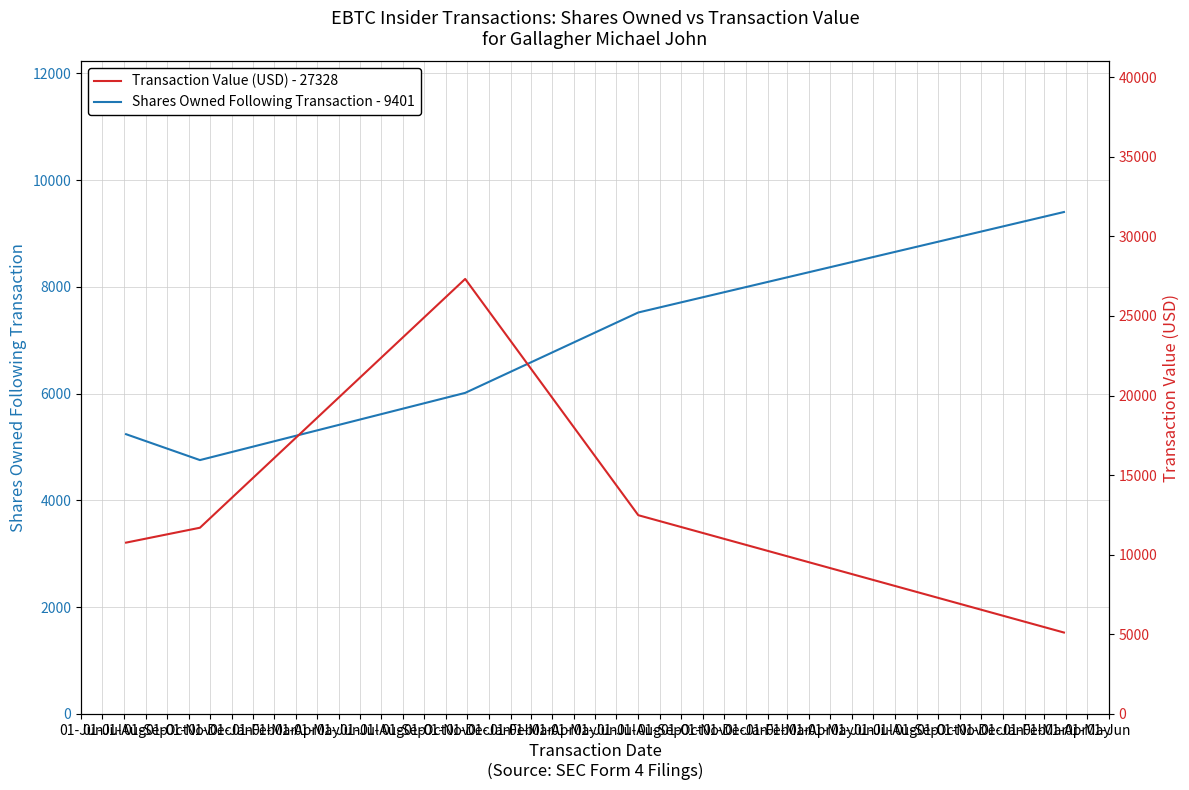

What is the difference between the highest and lowest values at 01-Jun?

5520